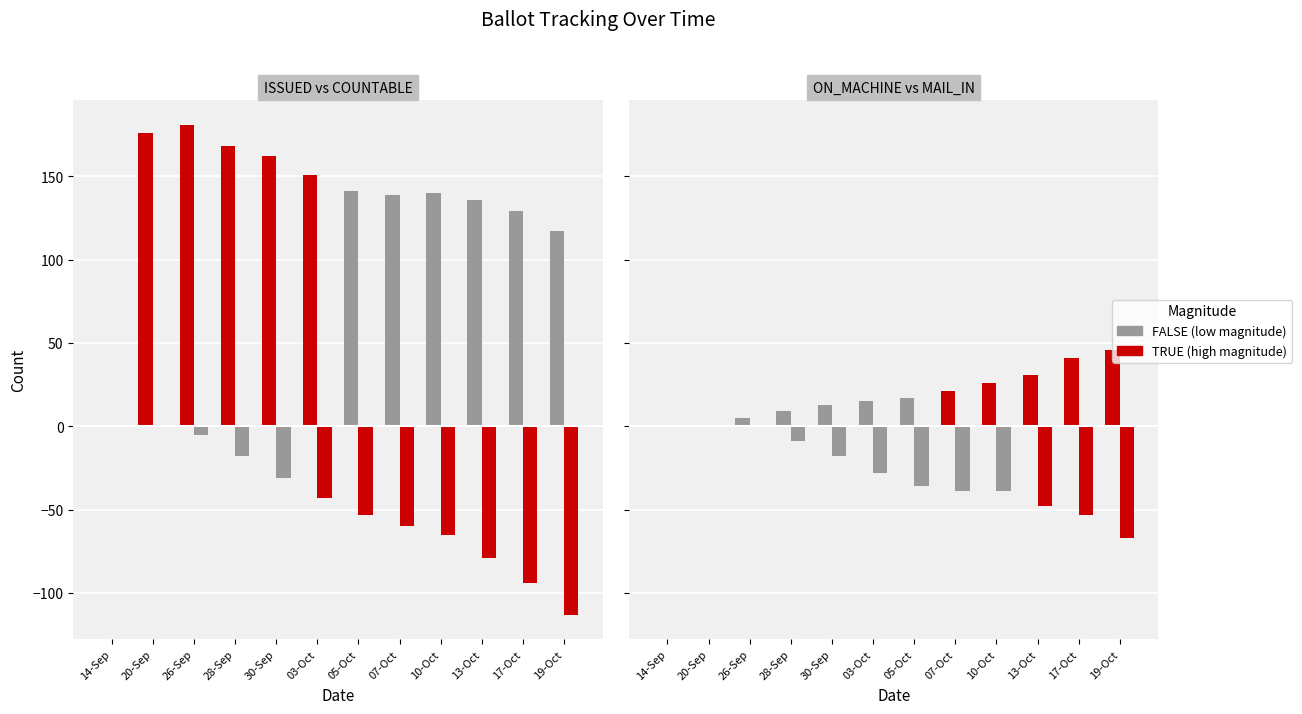

What is the value of the ISSUED bar at the 3rd from the left?

181